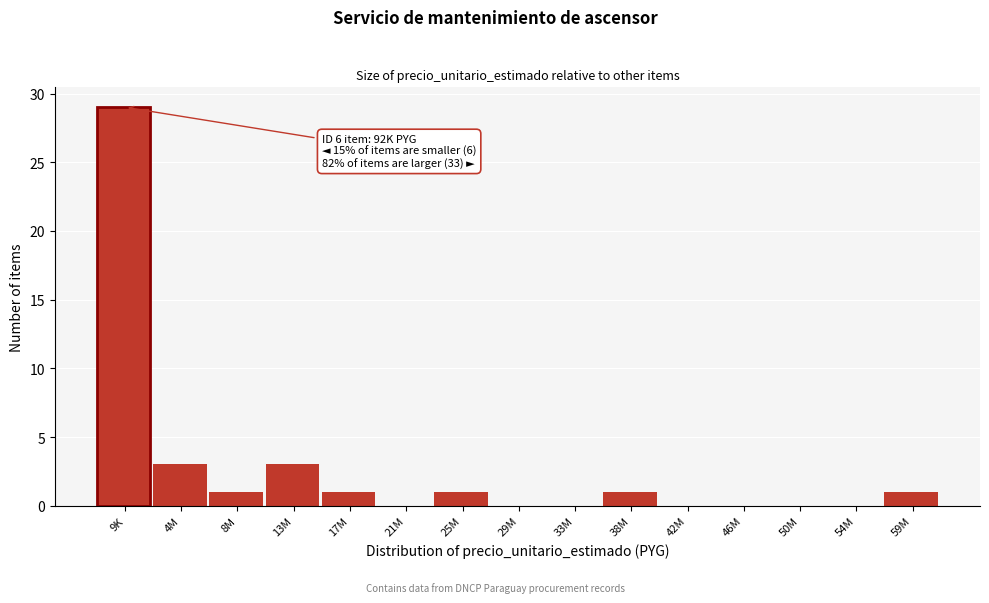

Reading left to right, transcribe all the data shown in this chart.

9K=29	4M=3	8M=1	13M=3	17M=1	21M=0	25M=1	29M=0	33M=0	38M=1	42M=0	46M=0	50M=0	54M=0	59M=1